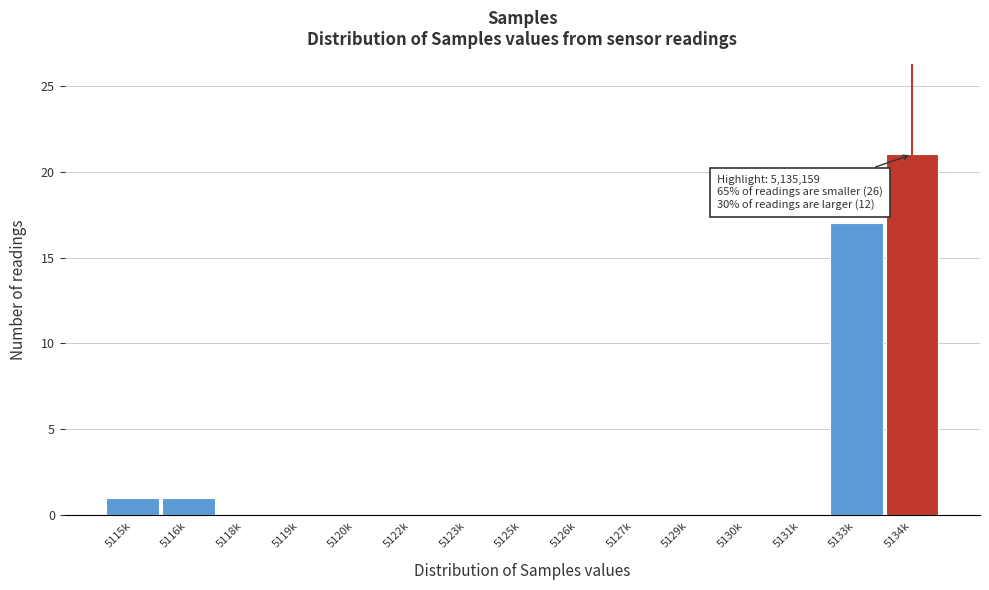

Reading right to left, what are all the values shown in this chart?

5134k=21	5133k=17	5131k=0	5130k=0	5129k=0	5127k=0	5126k=0	5125k=0	5123k=0	5122k=0	5120k=0	5119k=0	5118k=0	5116k=1	5115k=1